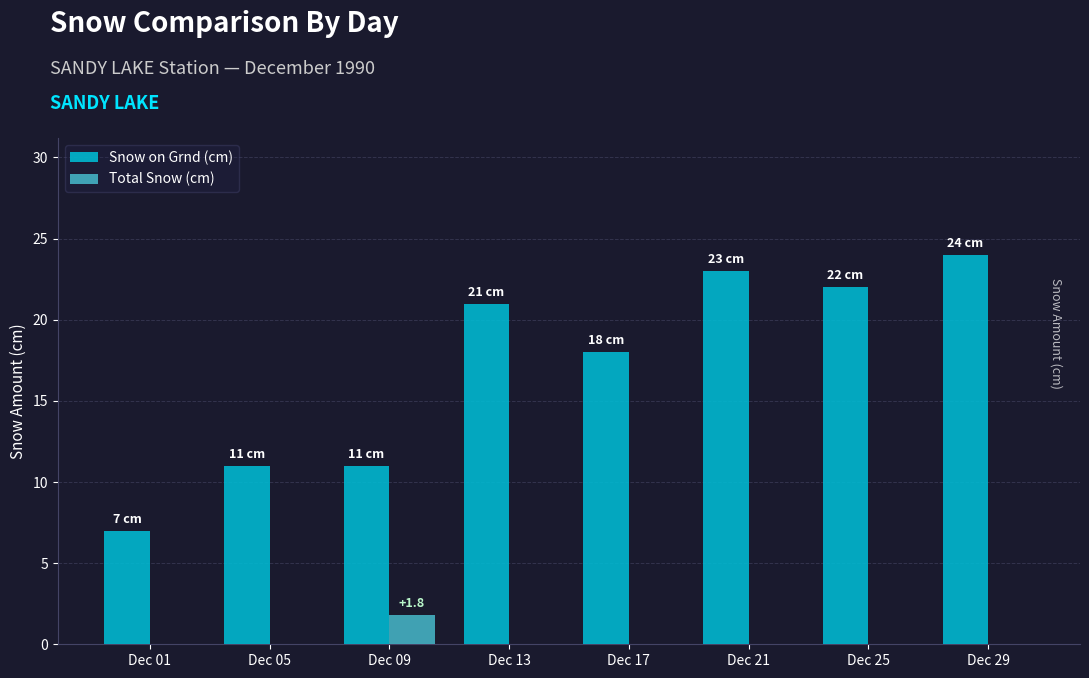

True or false: Snow on Grnd (cm) has a value of 7.9 at Dec 21.

False